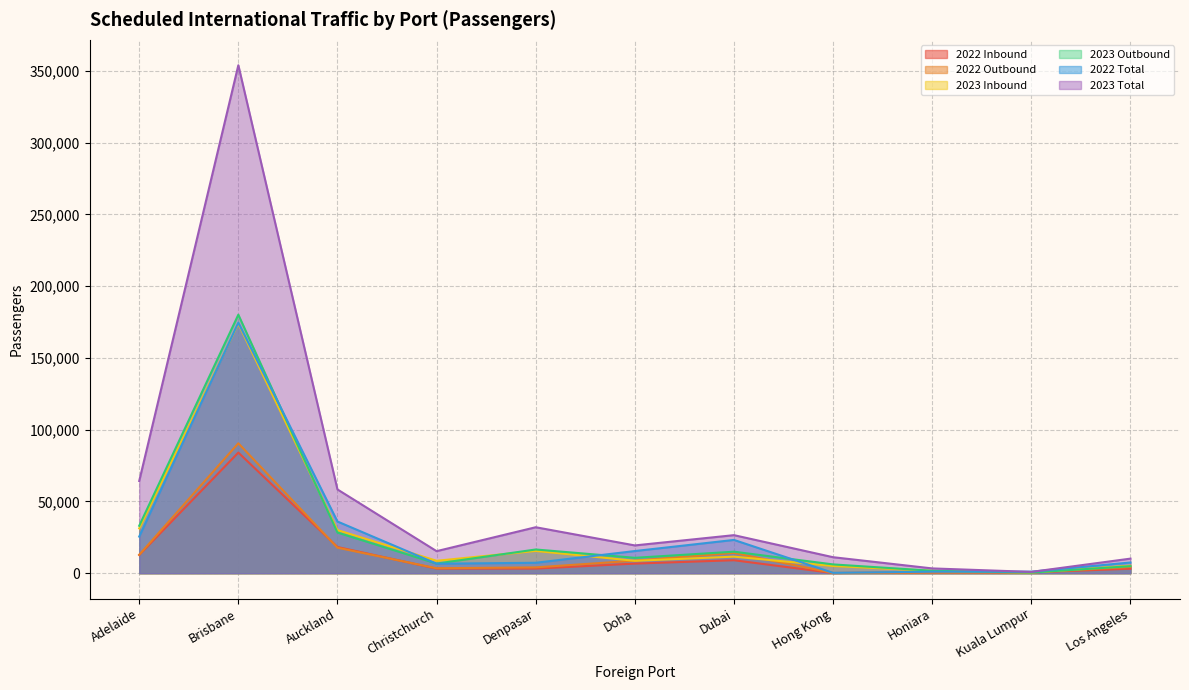

What is the sum of all 2022 Inbound values?

141500